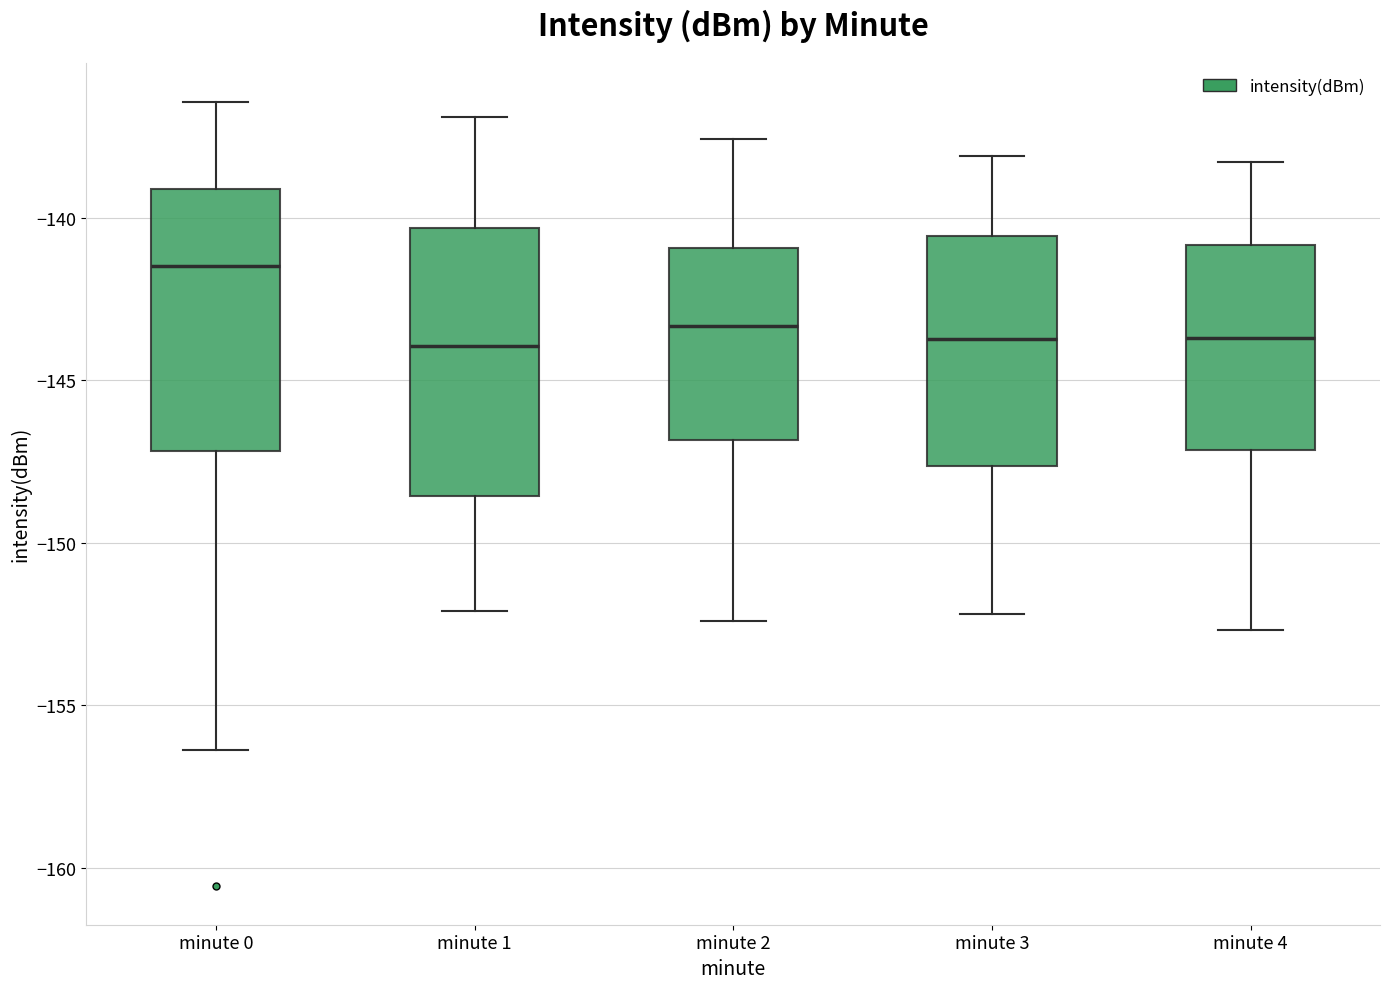

Reading left to right, read every box against the y-axis: the position of its median line, the range the box covers, and the ends of its whiskers. The values are not printed on the chart, so give them approximately, as read against the axis.

minute 0: median -141.5, box -147.0 to -139.0, whiskers -156.5 to -136.5
minute 1: median -144.0, box -148.5 to -140.5, whiskers -152.0 to -137.0
minute 2: median -143.5, box -147.0 to -141.0, whiskers -152.5 to -137.5
minute 3: median -143.5, box -147.5 to -140.5, whiskers -152.0 to -138.0
minute 4: median -143.5, box -147.0 to -141.0, whiskers -152.5 to -138.5